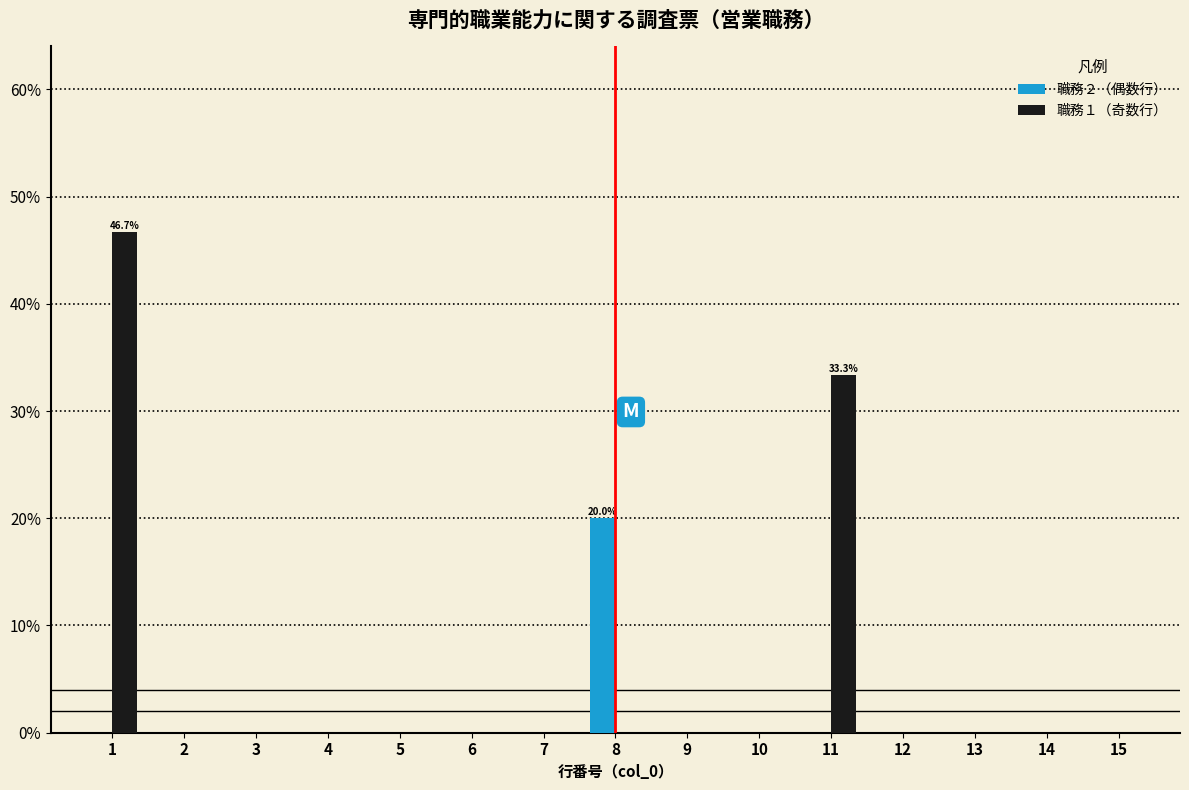

In the 職務２（偶数行） series, which range on the x-axis has the tallest bar?

7.5 to 8.5